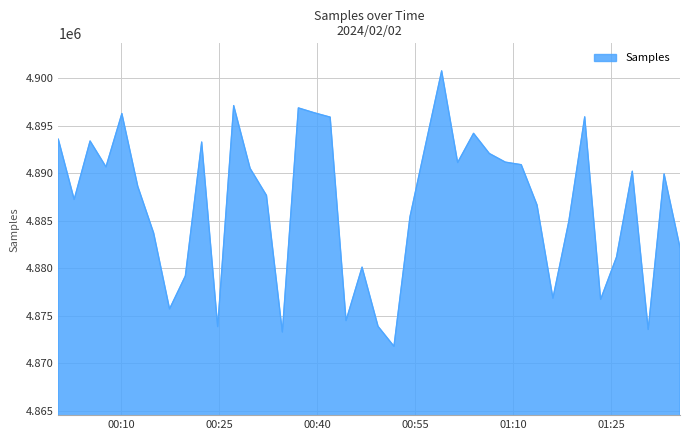

What is the difference between the maximum and minimum values?

28938